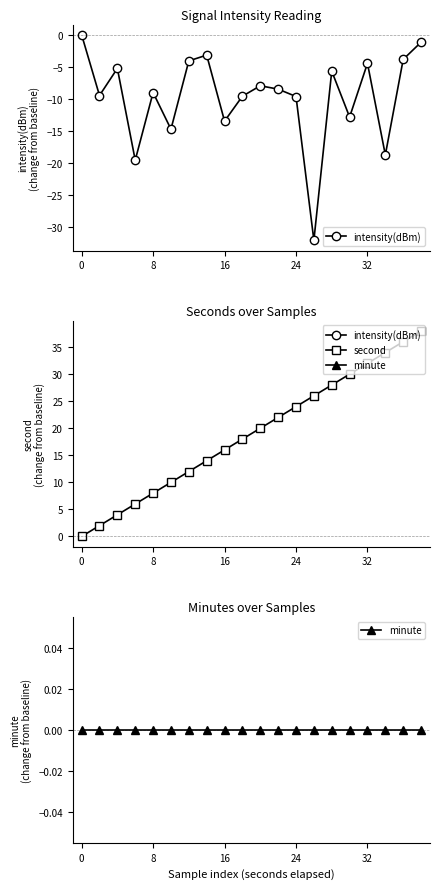

What are all the series names shown in the legend?

intensity(dBm), second, minute